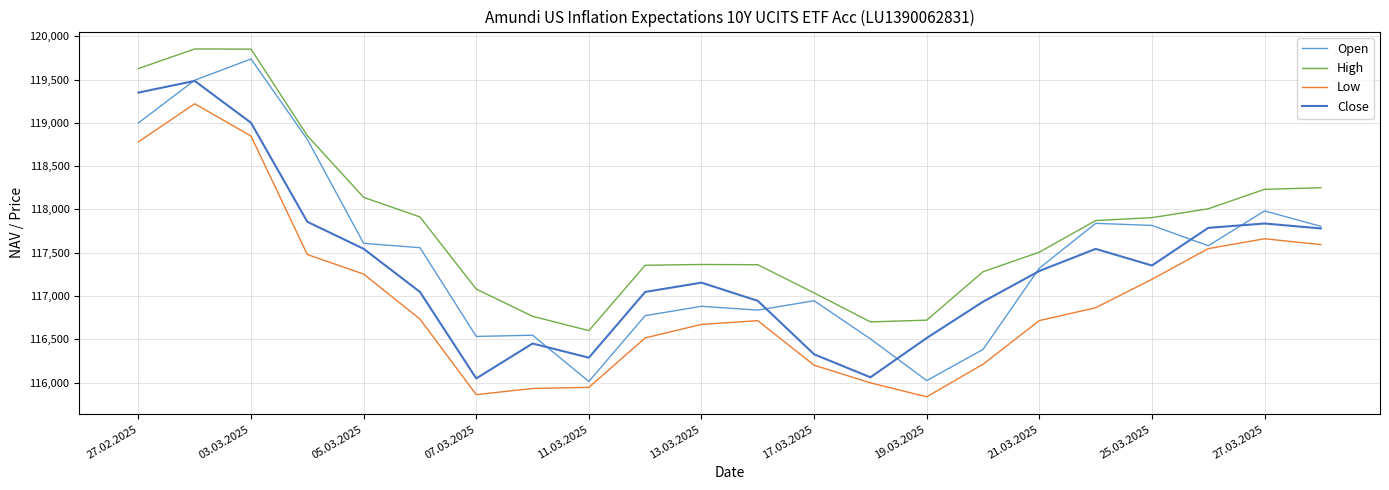

What is the smallest value displayed?

115836